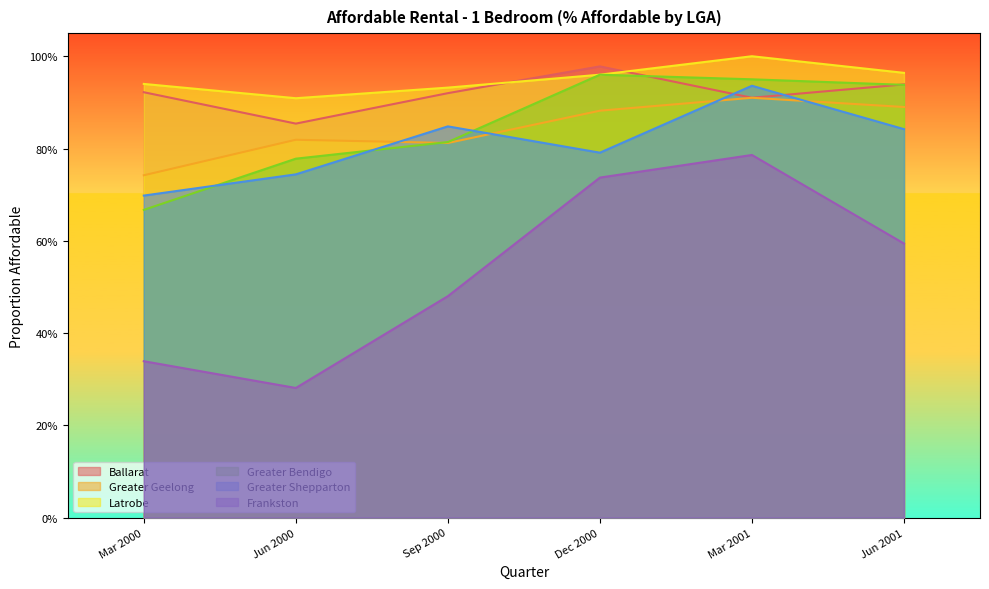

What are all the series names shown in the legend?

Ballarat, Greater Geelong, Latrobe, Greater Bendigo, Greater Shepparton, Frankston